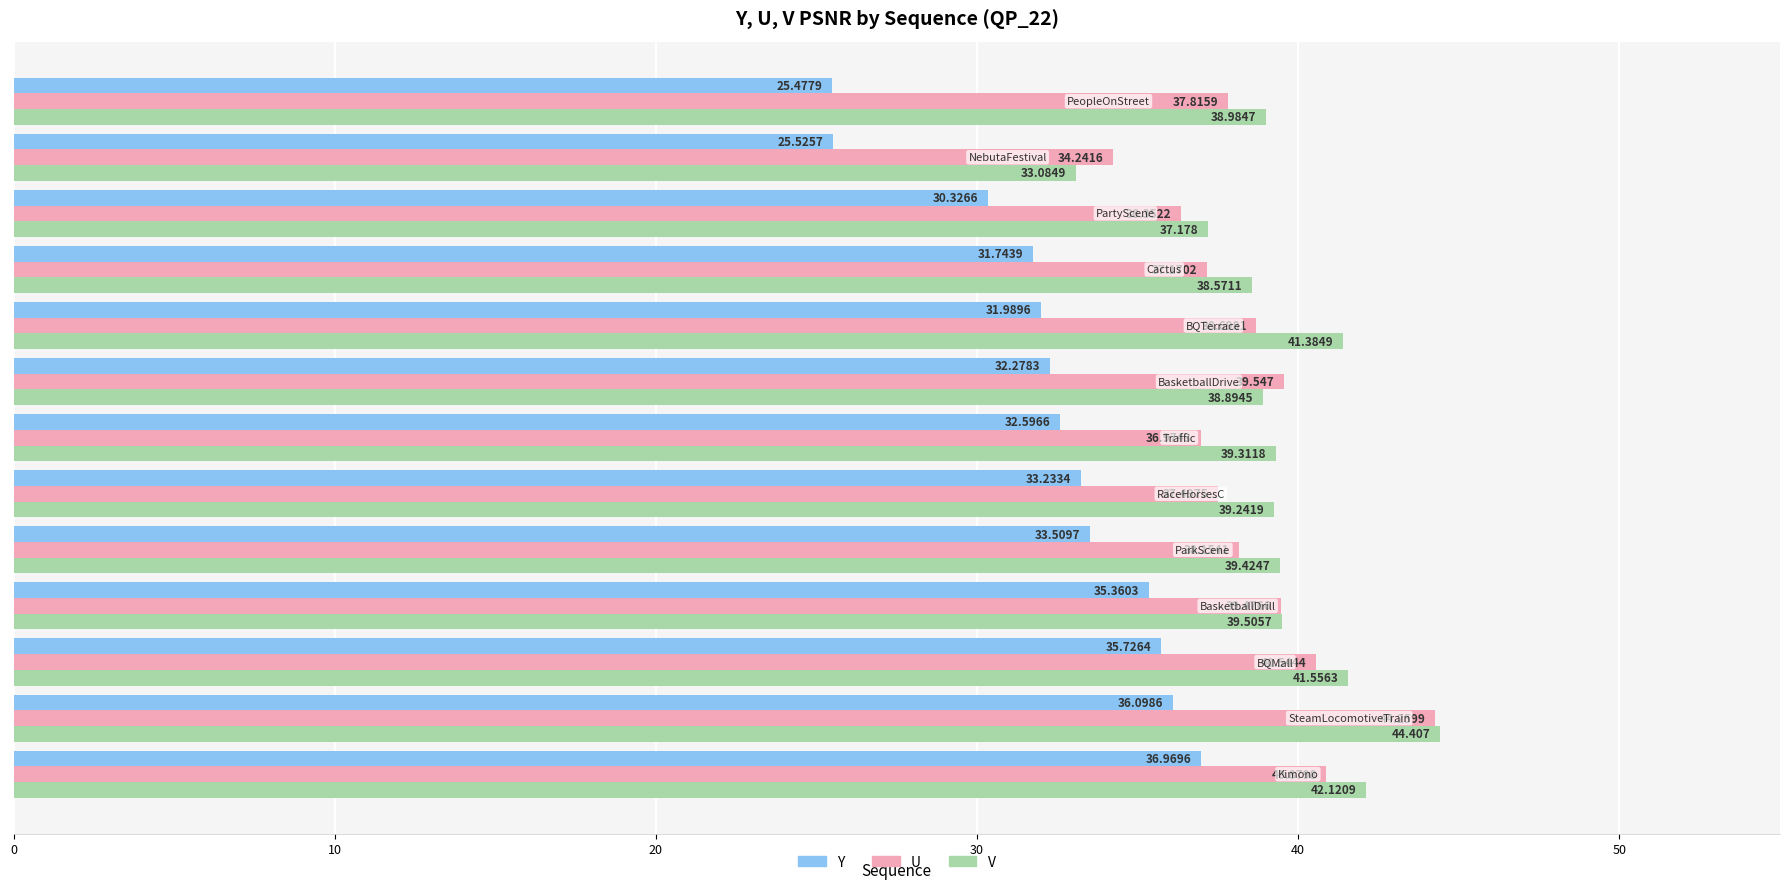

List the series in order of their peak value, highest first.

V, U, Y